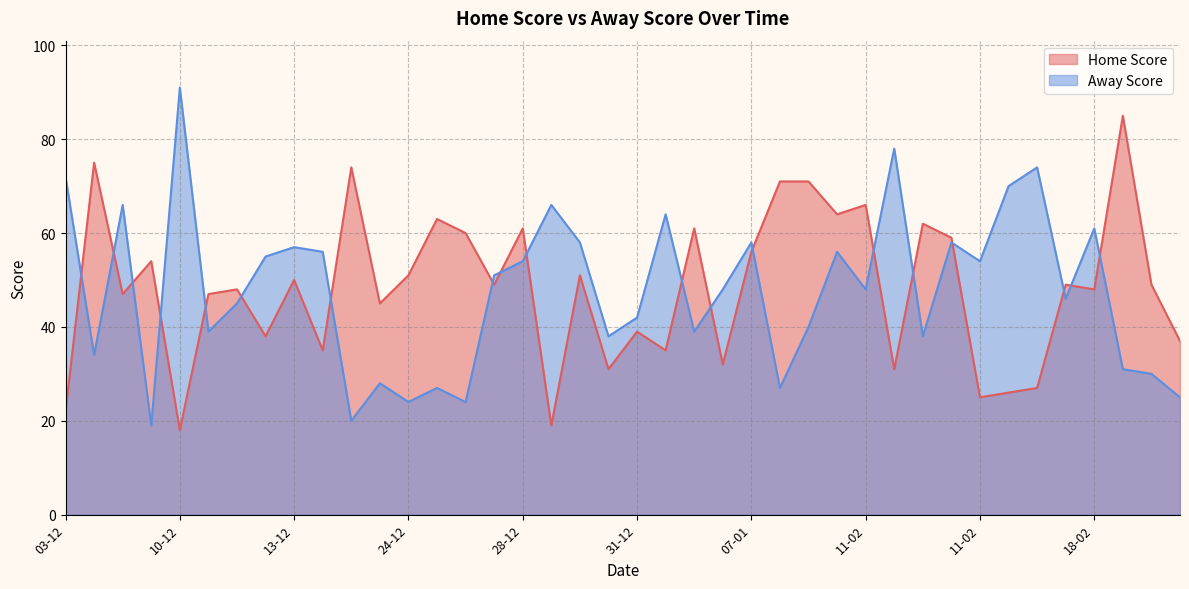

What is the lowest value of the Home Score series?

18